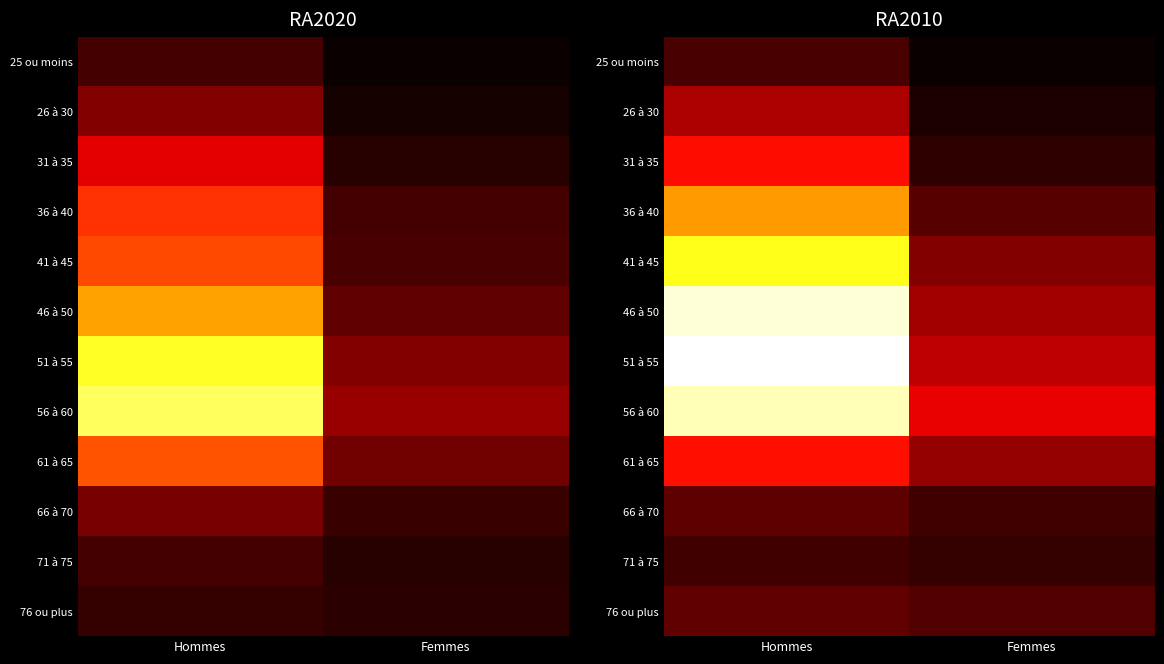

At which category does the chart reach its peak across all series?

Hommes